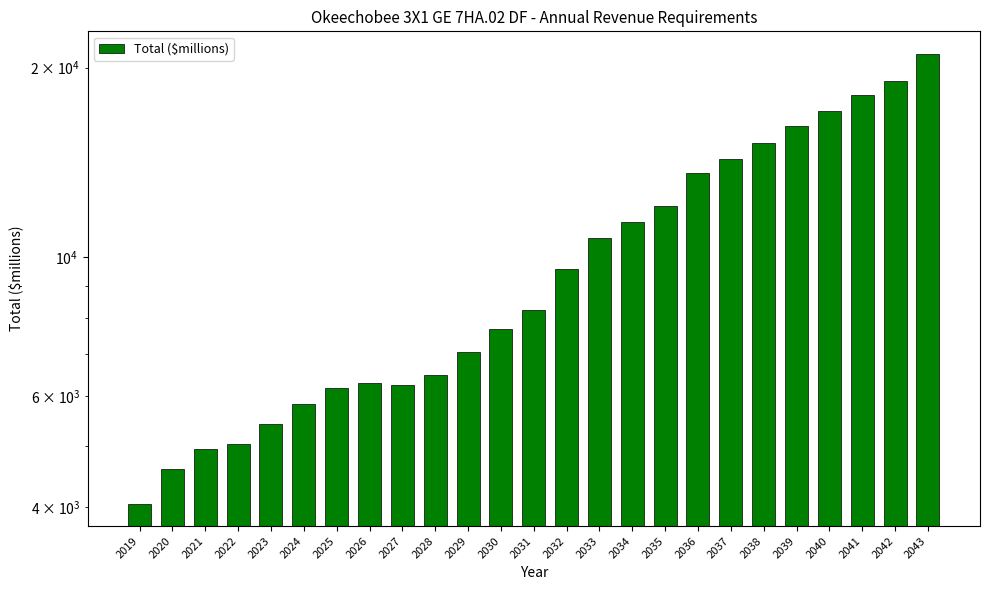

Reading left to right, extract all data points from this chart.

4052.2	4606.5	4944.0	5035.1	5414.2	5842.0	6191.9	6296.3	6250.6	6500.0	7056.0	7694.0	8246.8	9551.3	10737.9	11358.3	12036.1	13576.1	14303.0	15190.3	16129.4	17085.5	18104.8	19041.4	21042.1